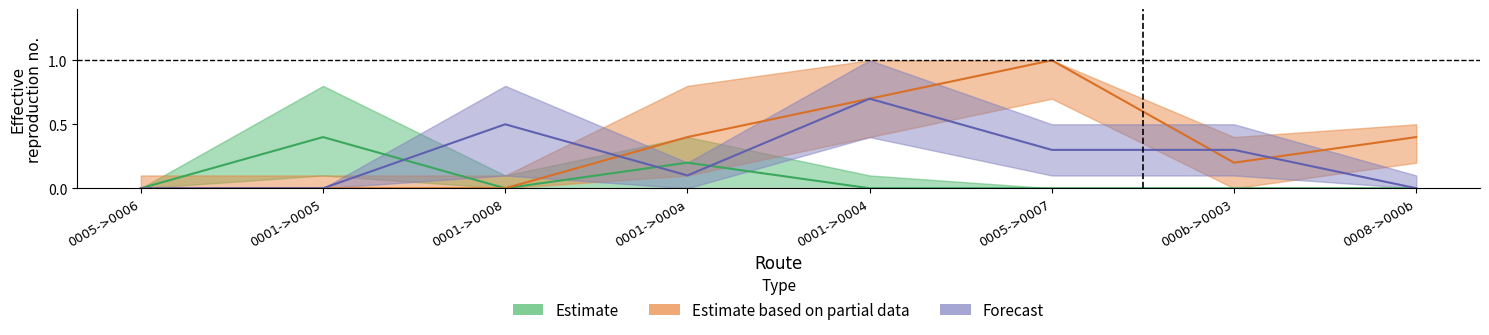

List the series in order of their peak value, highest first.

Estimate based on partial data, Forecast, Estimate